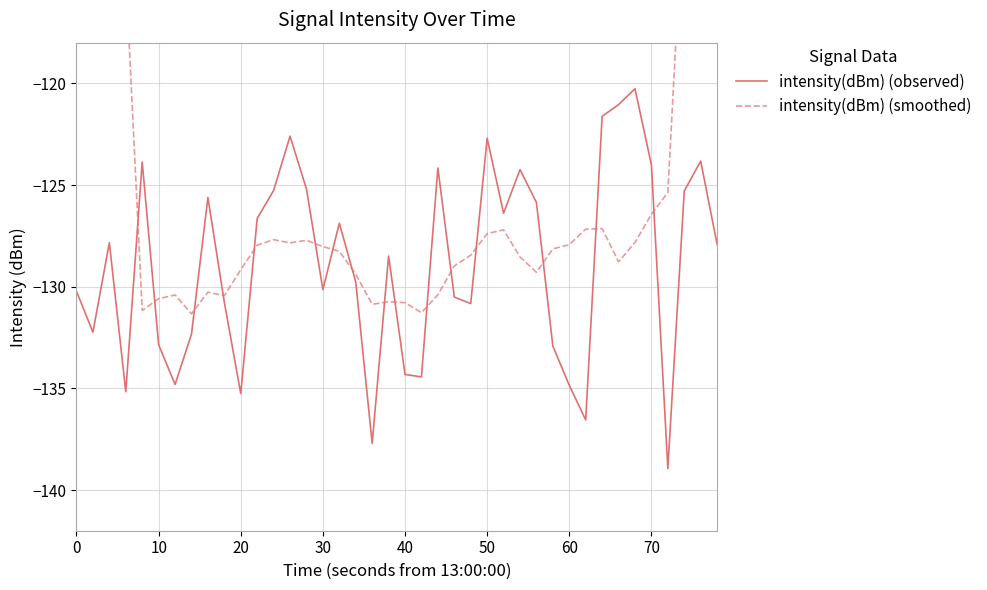

After their last crossing, which series has the higher values: intensity(dBm) (observed) or intensity(dBm) (smoothed)?

intensity(dBm) (smoothed)